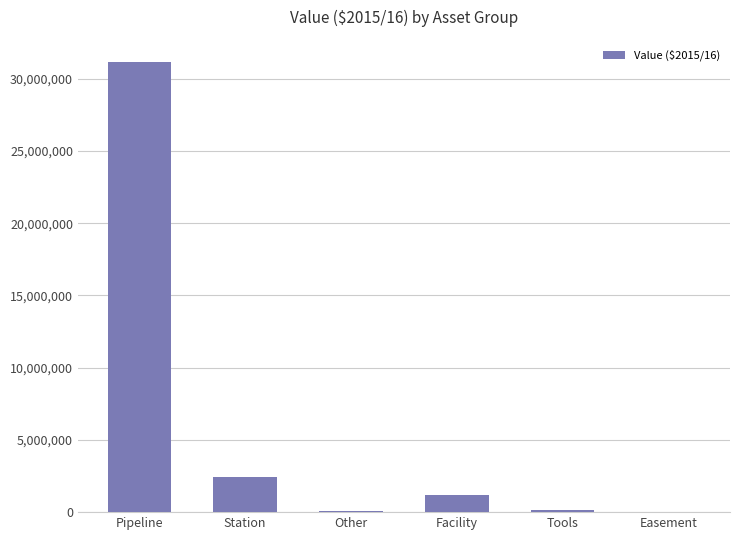

At which label is the value closest to 15565000?

Station